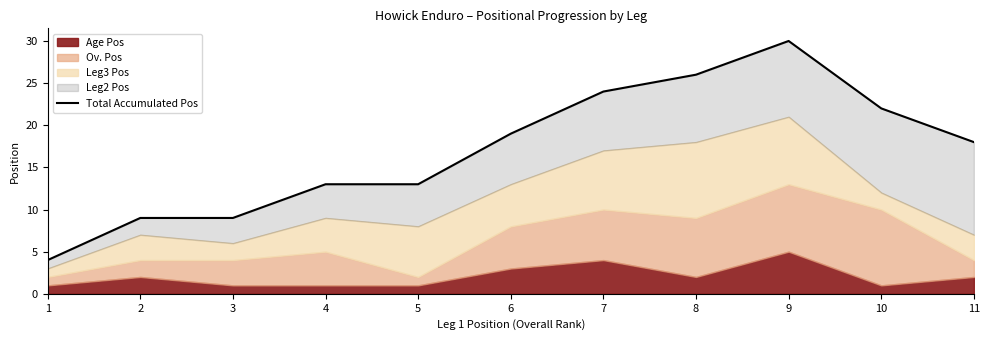

At which category does the chart reach its peak across all series?

9